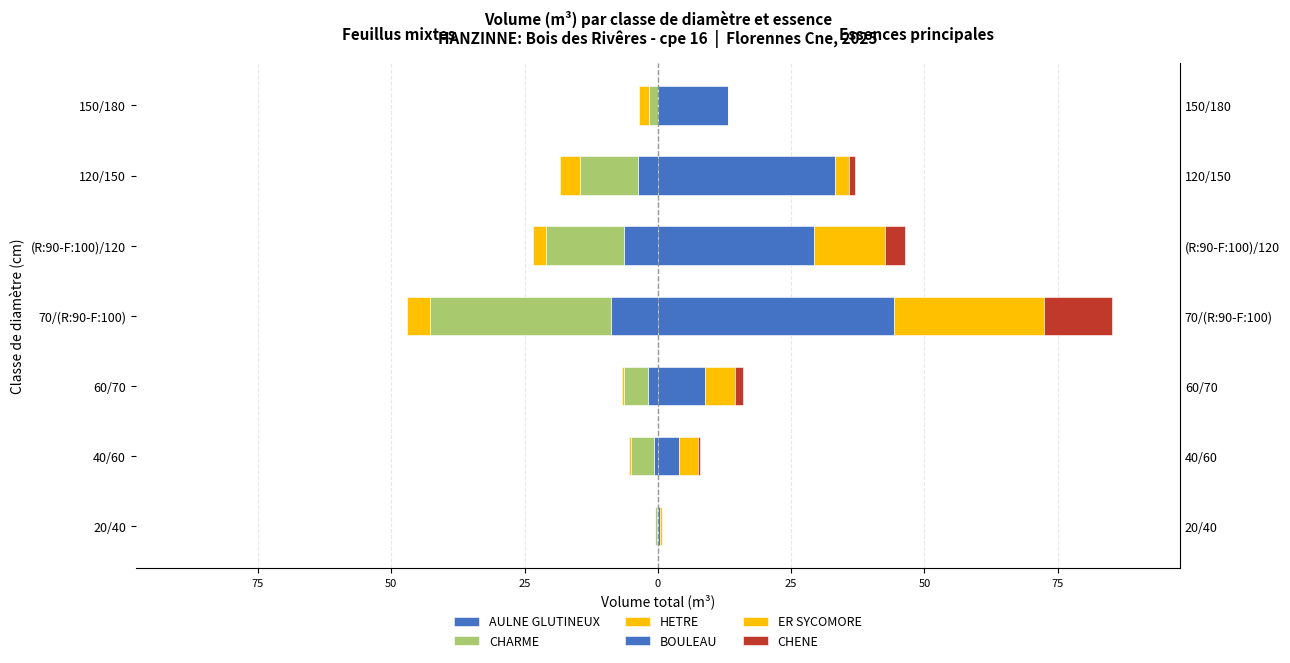

What is the difference between the BOULEAU values at 120/150 and (R:90-F:100)/120?

3.9